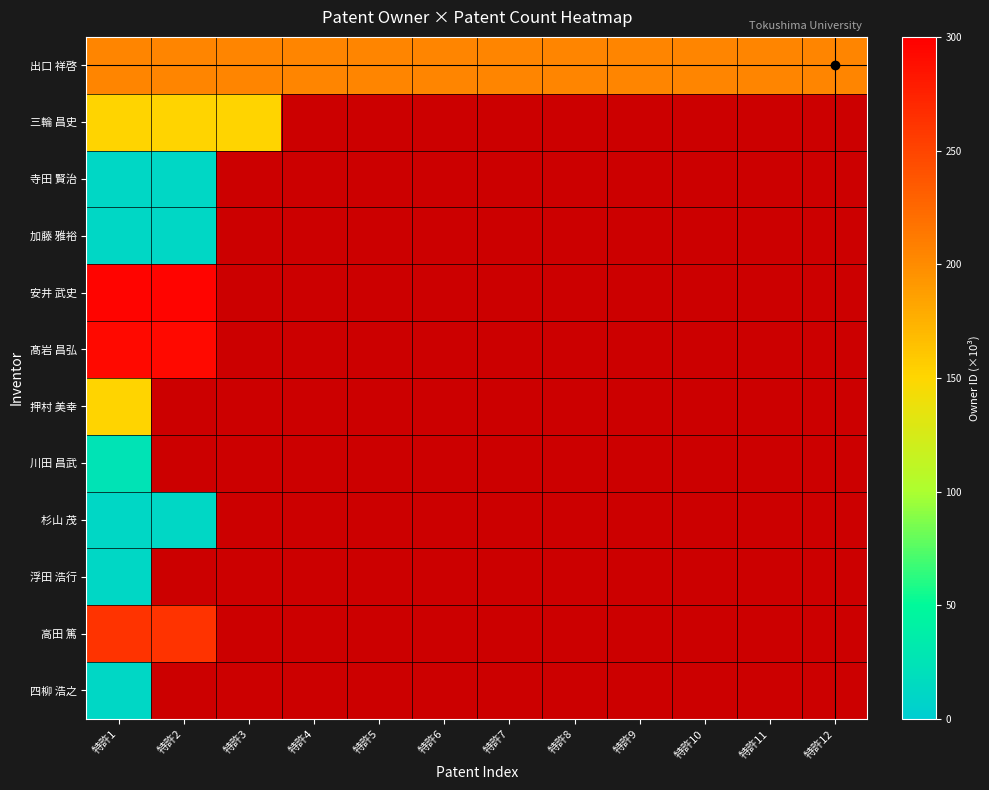

Rank the series by their maximum value, from lowest to highest.

浮田 浩行, 杉山 茂, 加藤 雅裕, 四柳 浩之, 寺田 賢治, 川田 昌武, 押村 美幸, 三輪 昌史, 出口 祥啓, 高田 篤, 髙岩 昌弘, 安井 武史